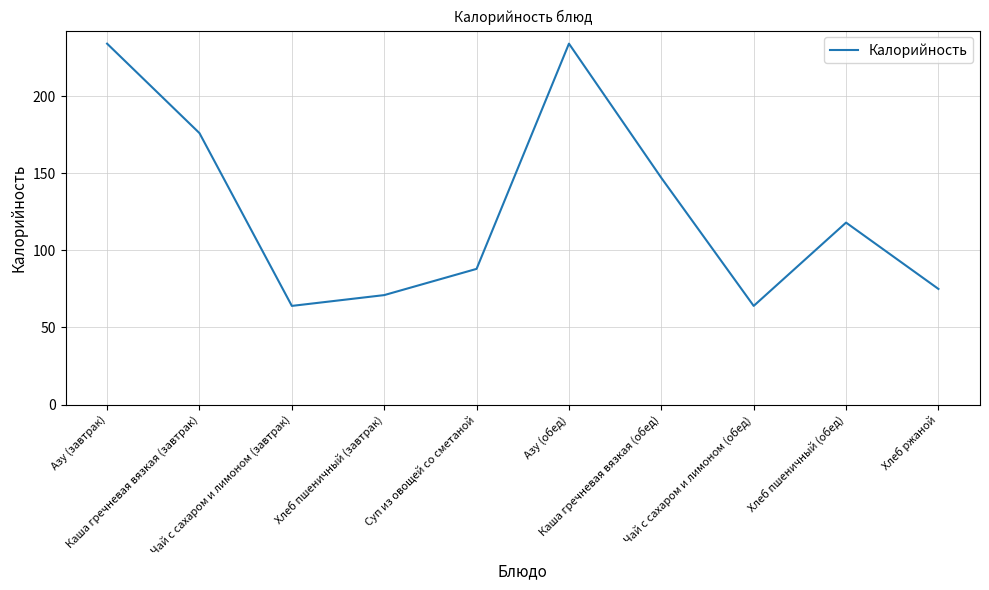

What is the difference between the maximum and minimum values?

170